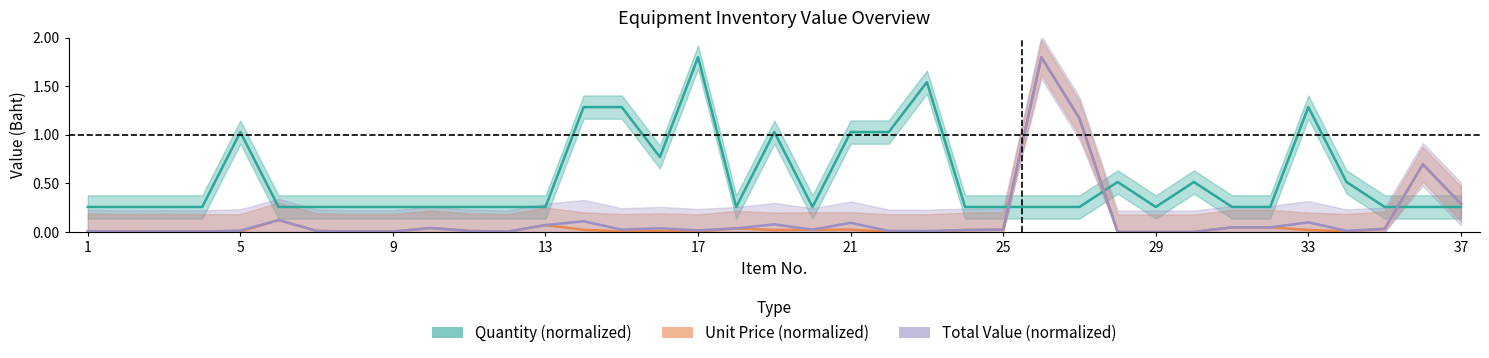

Which series changed the most between 29 and 25?

Unit Price (normalized)